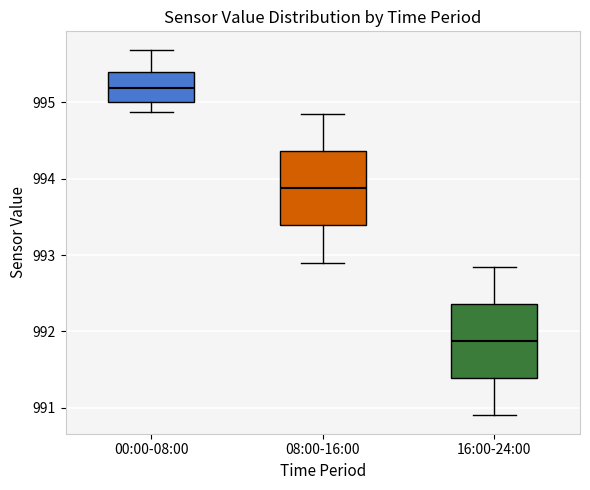

Where is the upper edge of the box for 00:00-08:00 on the y-axis? The values are not printed on the chart, so give them approximately, as read against the axis.

995.4